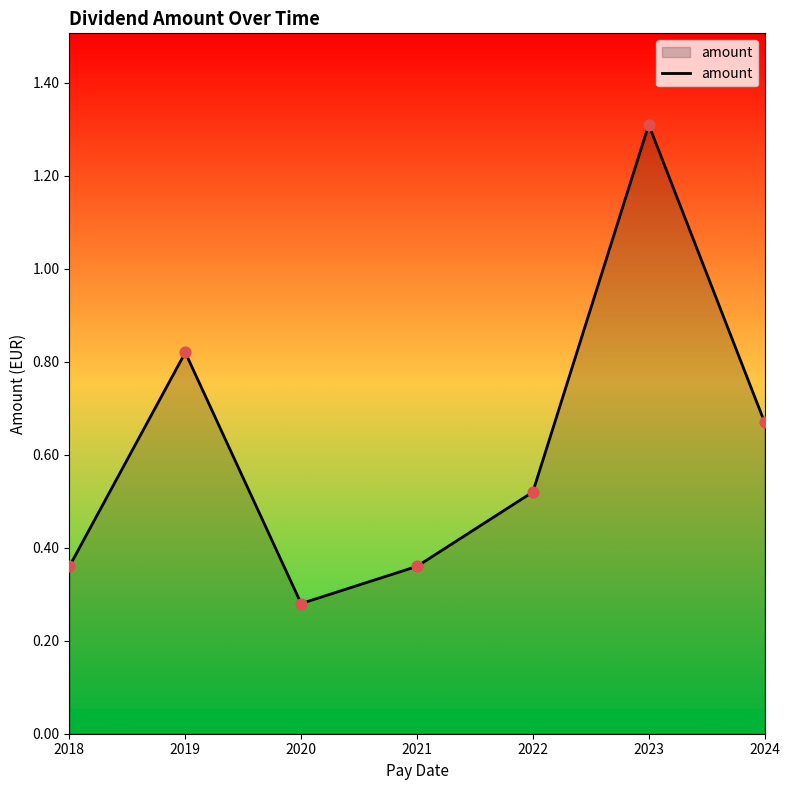

What is the change in value from 2018 to 2022?

+0.2